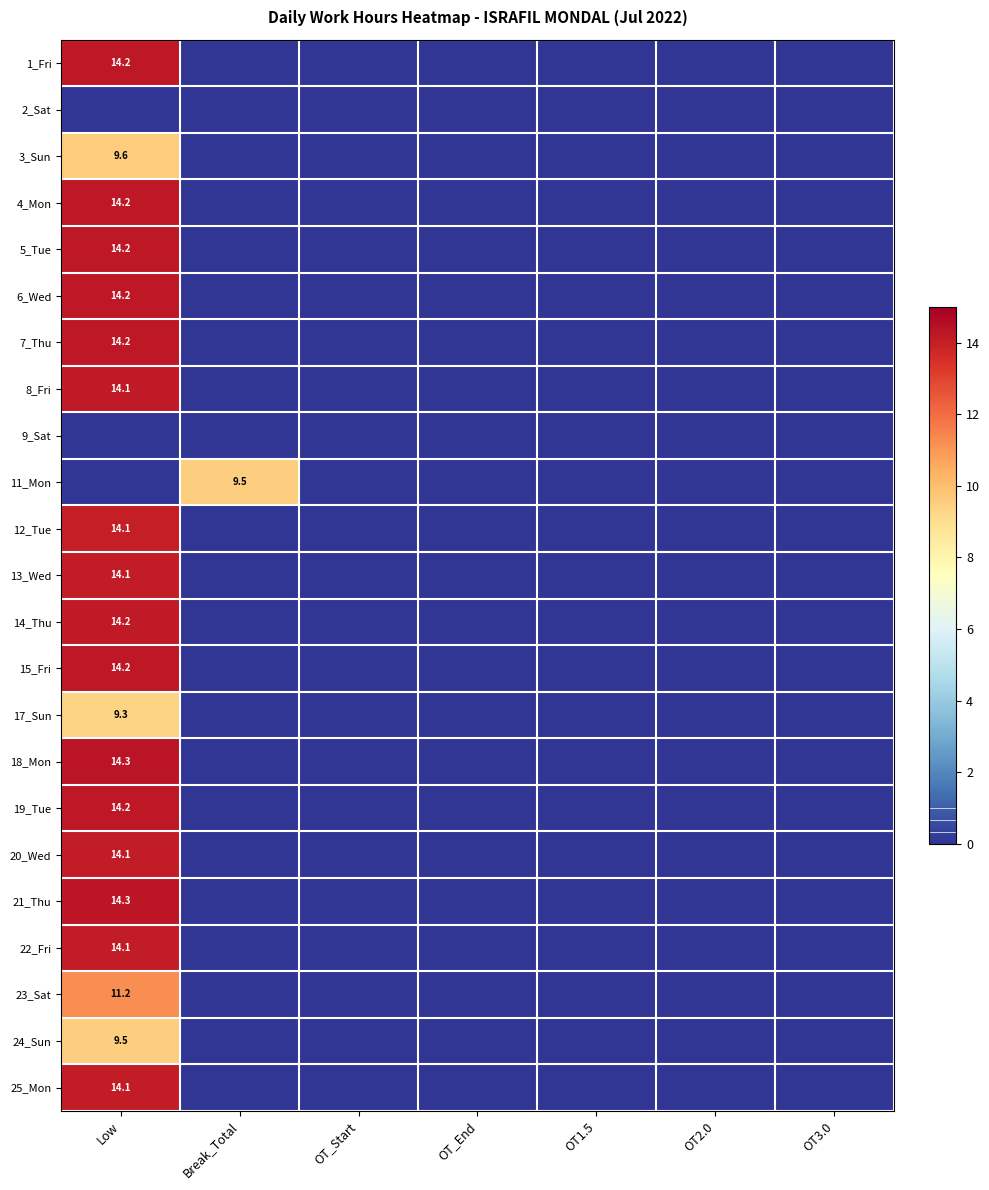

Is it true that 4_Mon equals 14.2 at Low?

True